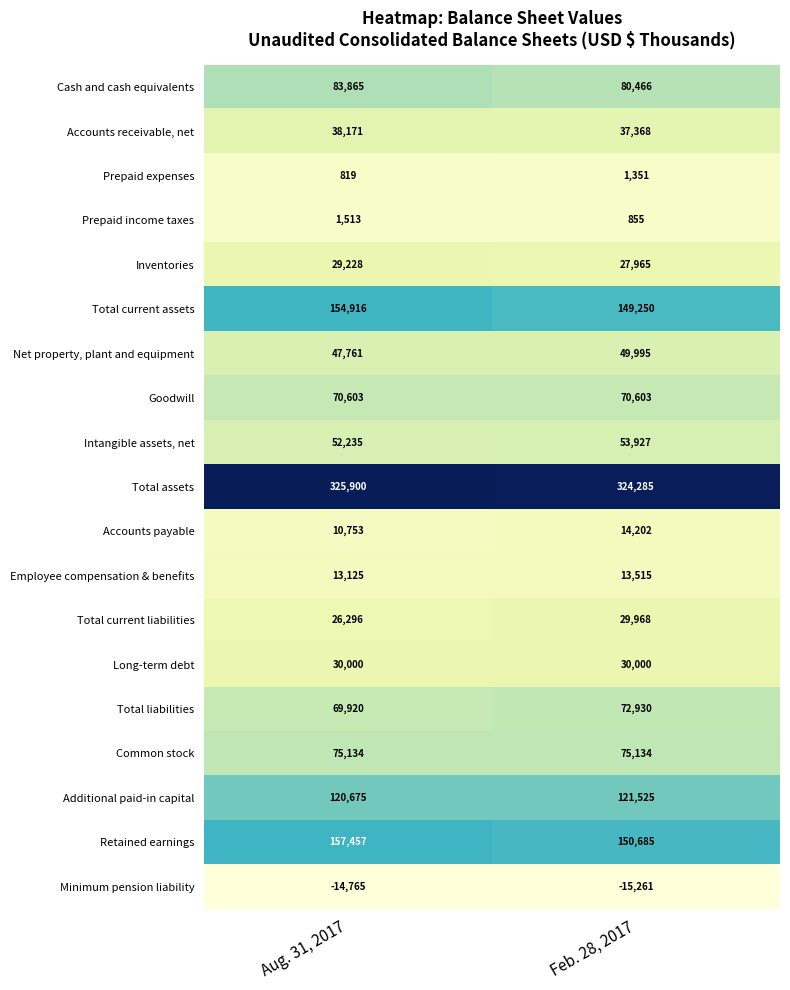

What is the total value across all series at Aug. 31, 2017?

1293606